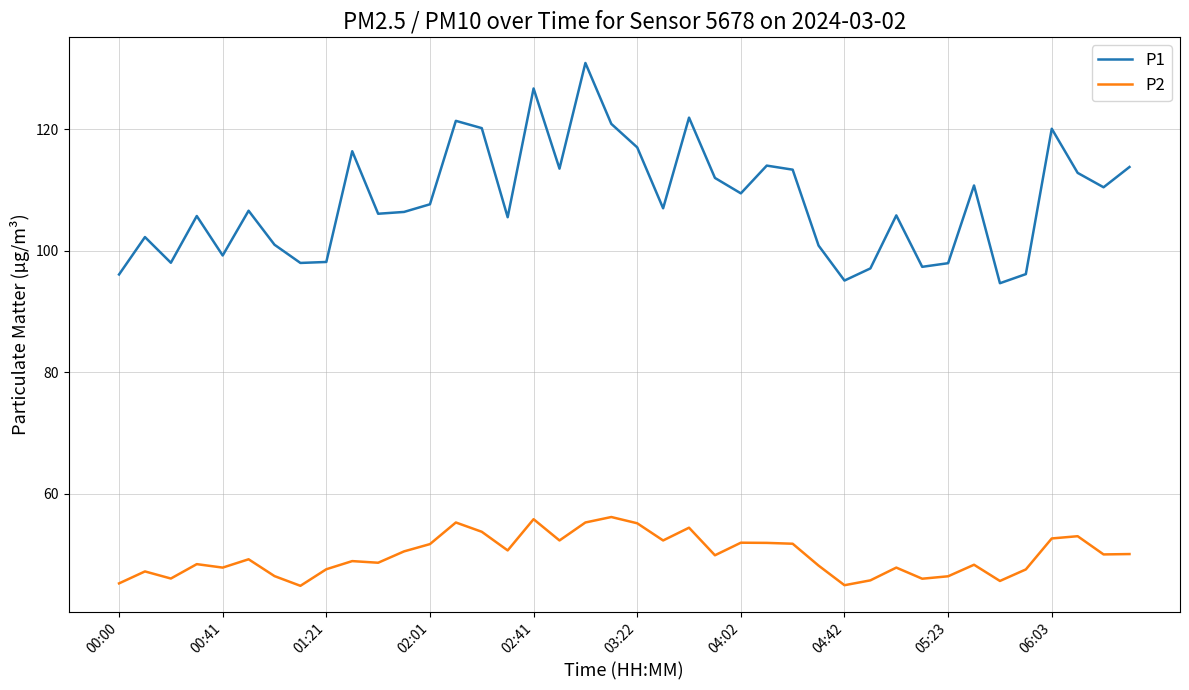

At how many categories does at least one series exceed 77?

40